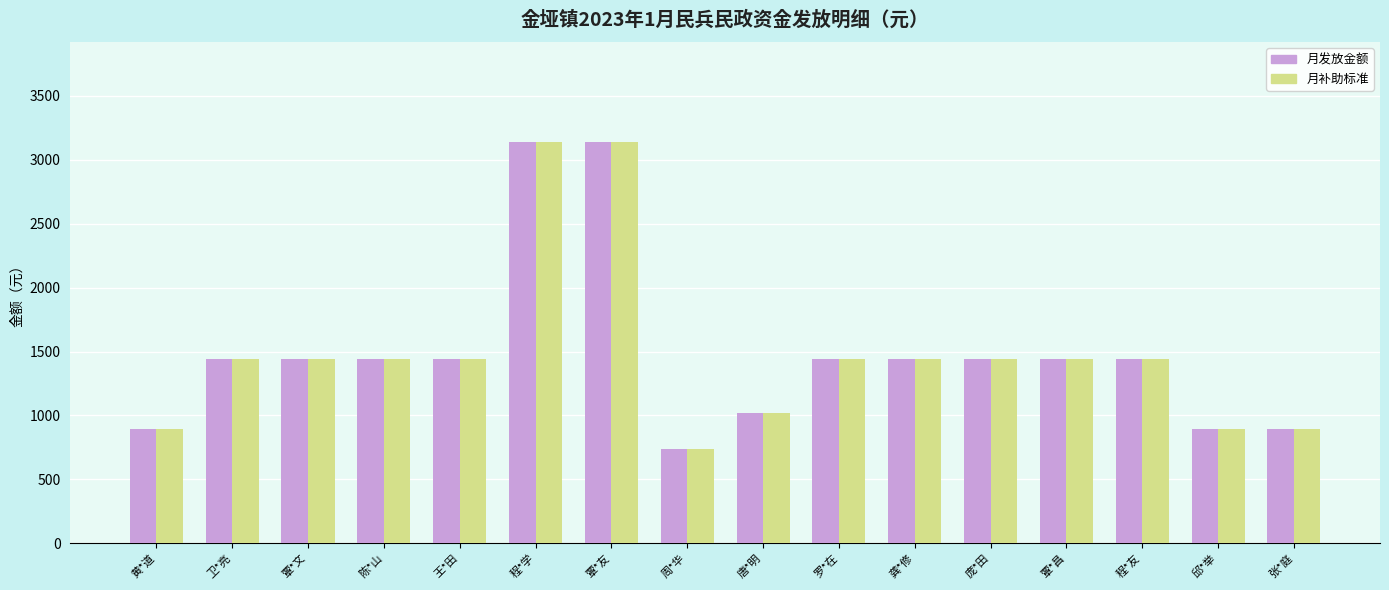

How many bars are there in total?

32